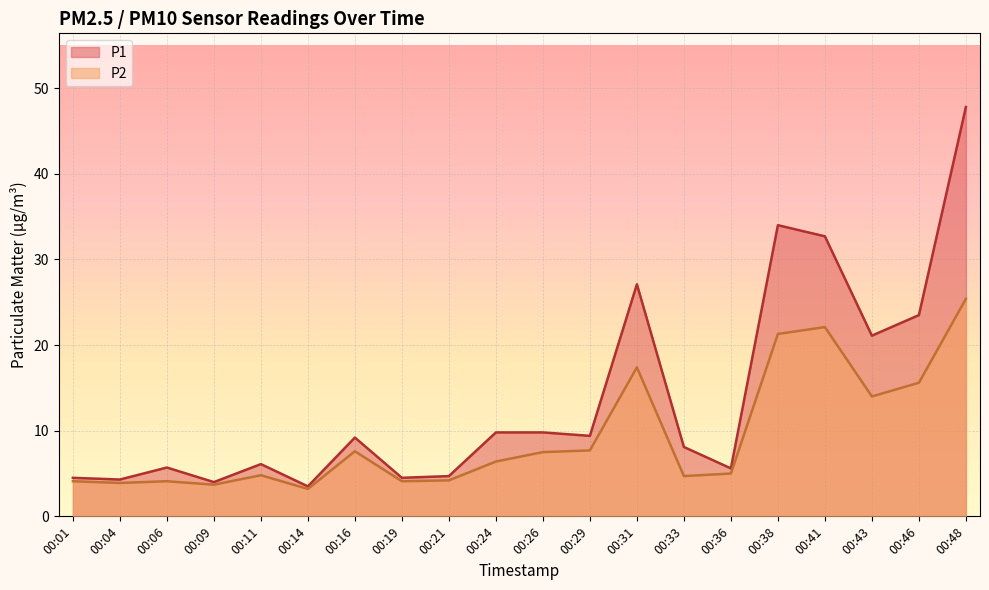

Which category has the lowest value in the P2 series?

00:14